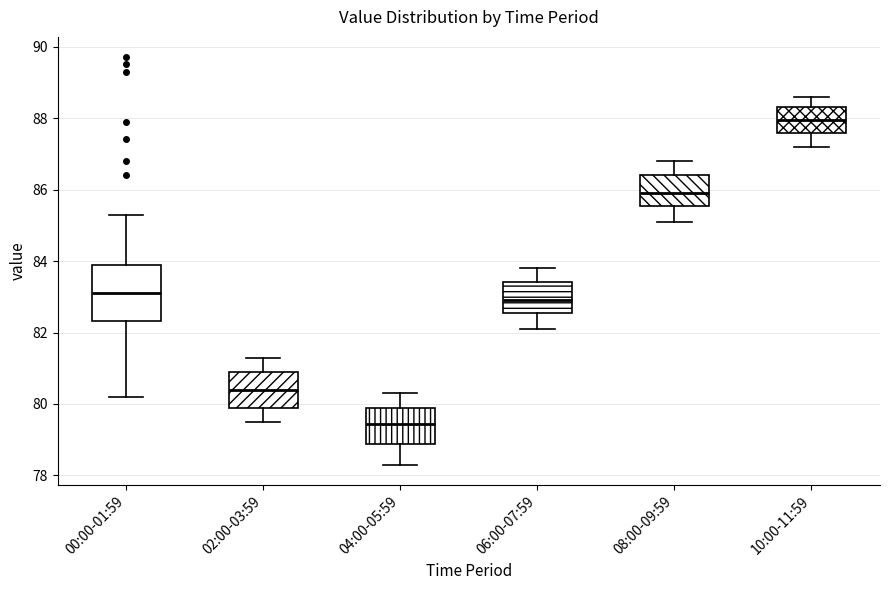

Reading left to right, read every box against the y-axis: the position of its median line, the range the box covers, and the ends of its whiskers. The values are not printed on the chart, so give them approximately, as read against the axis.

00:00-01:59: median 83.2, box 82.4 to 84.0, whiskers 80.2 to 85.4
02:00-03:59: median 80.4, box 79.8 to 81.0, whiskers 79.6 to 81.4
04:00-05:59: median 79.4, box 78.8 to 80.0, whiskers 78.4 to 80.4
06:00-07:59: median 83.0, box 82.6 to 83.4, whiskers 82.2 to 83.8
08:00-09:59: median 86.0, box 85.6 to 86.4, whiskers 85.2 to 86.8
10:00-11:59: median 88.0, box 87.6 to 88.4, whiskers 87.2 to 88.6